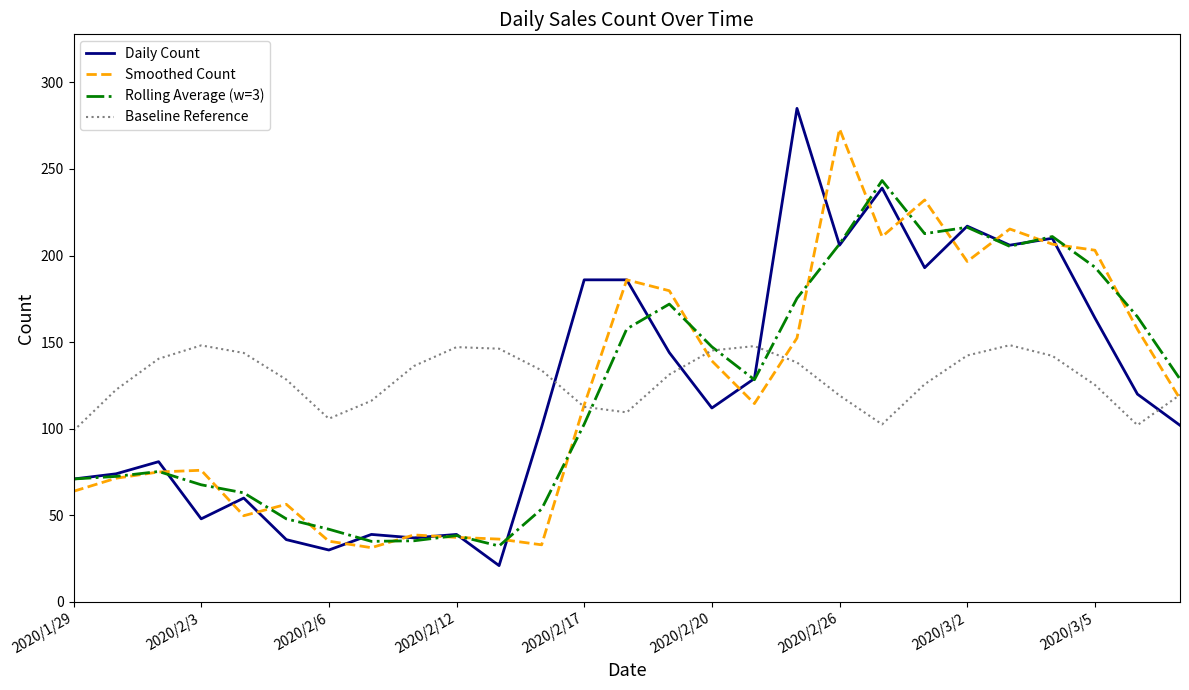

How many lines are shown in the chart?

4